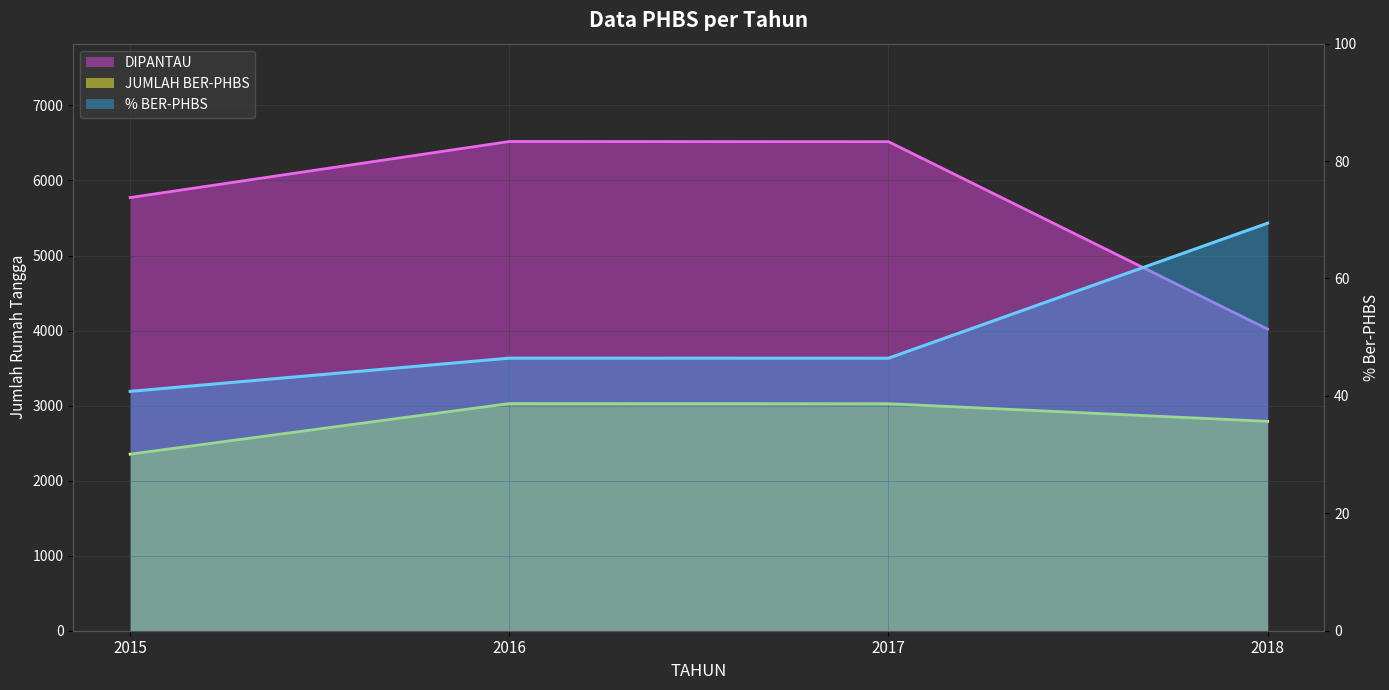

How many values in the DIPANTAU series are below 6517?

2